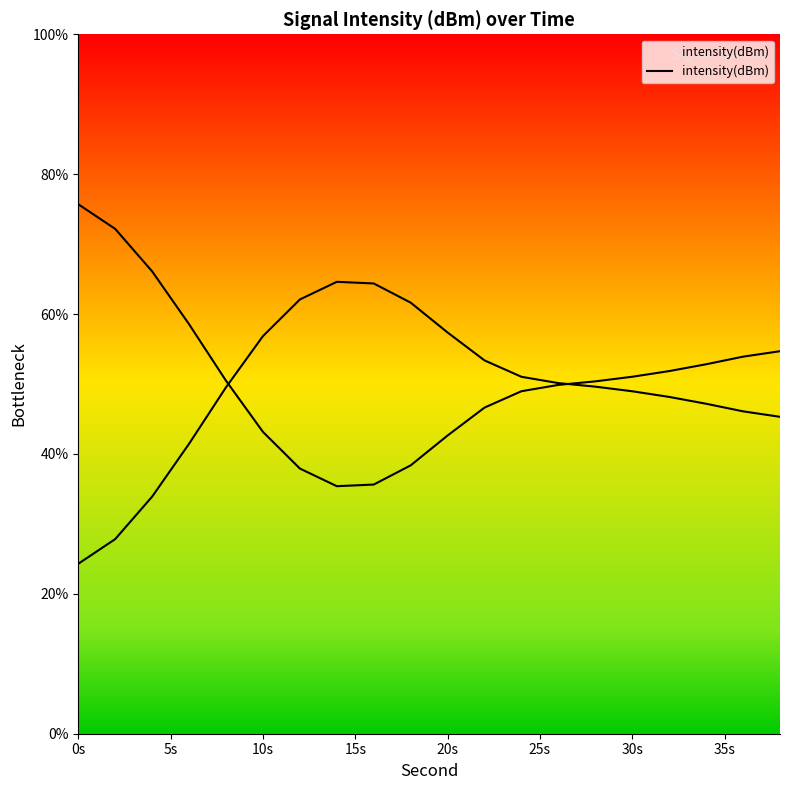

What is the sum of all values?

1016.2